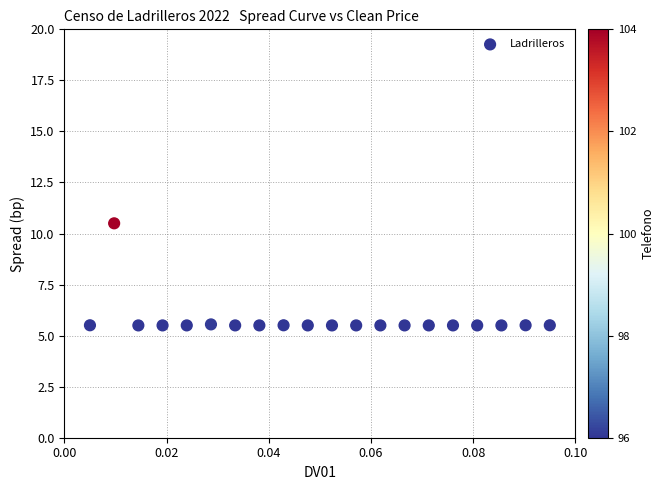

What is the range of Y values (max minus min)?

5.0